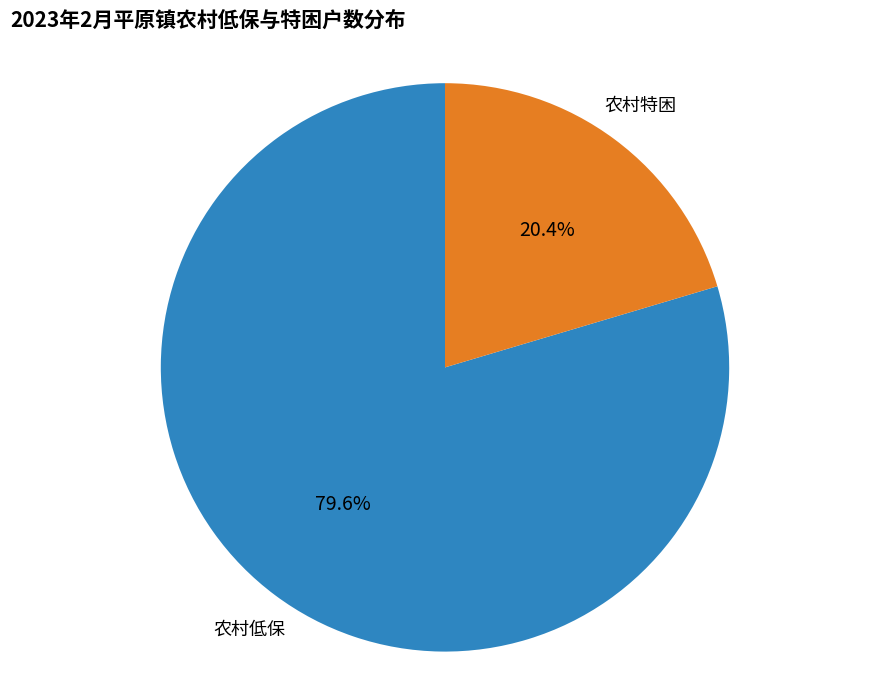

Does any single category account for the majority?

Yes